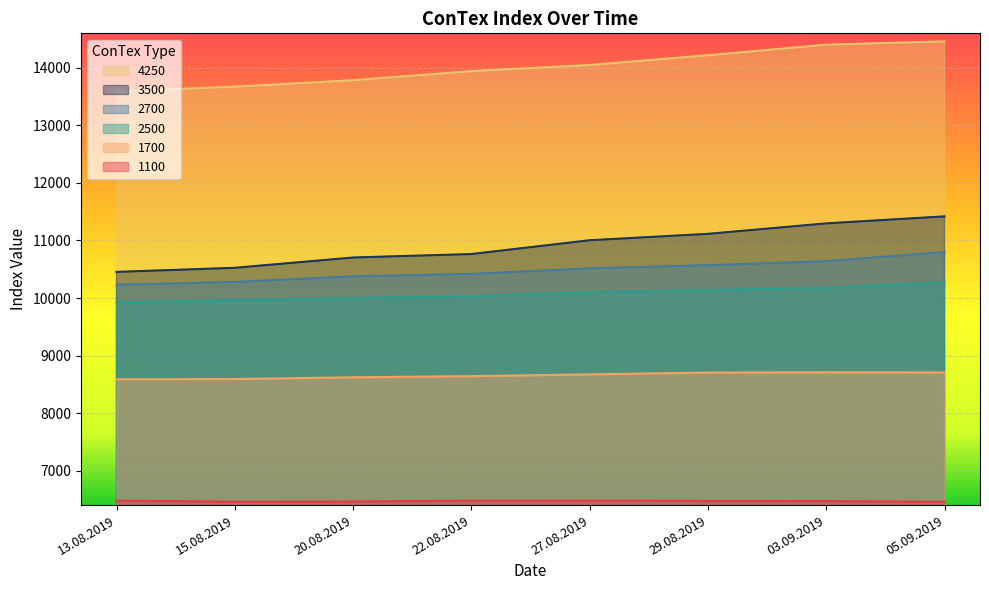

Reading left to right, list all the values displayed in this chart.

1700: 13.08.2019=8588	15.08.2019=8592	20.08.2019=8622	22.08.2019=8642	27.08.2019=8673	29.08.2019=8705	03.09.2019=8710	05.09.2019=8707
2500: 13.08.2019=9923	15.08.2019=9964	20.08.2019=9999	22.08.2019=10030	27.08.2019=10100	29.08.2019=10139	03.09.2019=10178	05.09.2019=10274
2700: 13.08.2019=10232	15.08.2019=10280	20.08.2019=10377	22.08.2019=10419	27.08.2019=10516	29.08.2019=10571	03.09.2019=10640	05.09.2019=10799
3500: 13.08.2019=10454	15.08.2019=10525	20.08.2019=10704	22.08.2019=10764	27.08.2019=11004	29.08.2019=11115	03.09.2019=11297	05.09.2019=11419
4250: 13.08.2019=13588	15.08.2019=13673	20.08.2019=13785	22.08.2019=13943	27.08.2019=14049	29.08.2019=14219	03.09.2019=14402	05.09.2019=14460
1100: 13.08.2019=6478	15.08.2019=6461	20.08.2019=6464	22.08.2019=6478	27.08.2019=6480	29.08.2019=6473	03.09.2019=6470	05.09.2019=6460